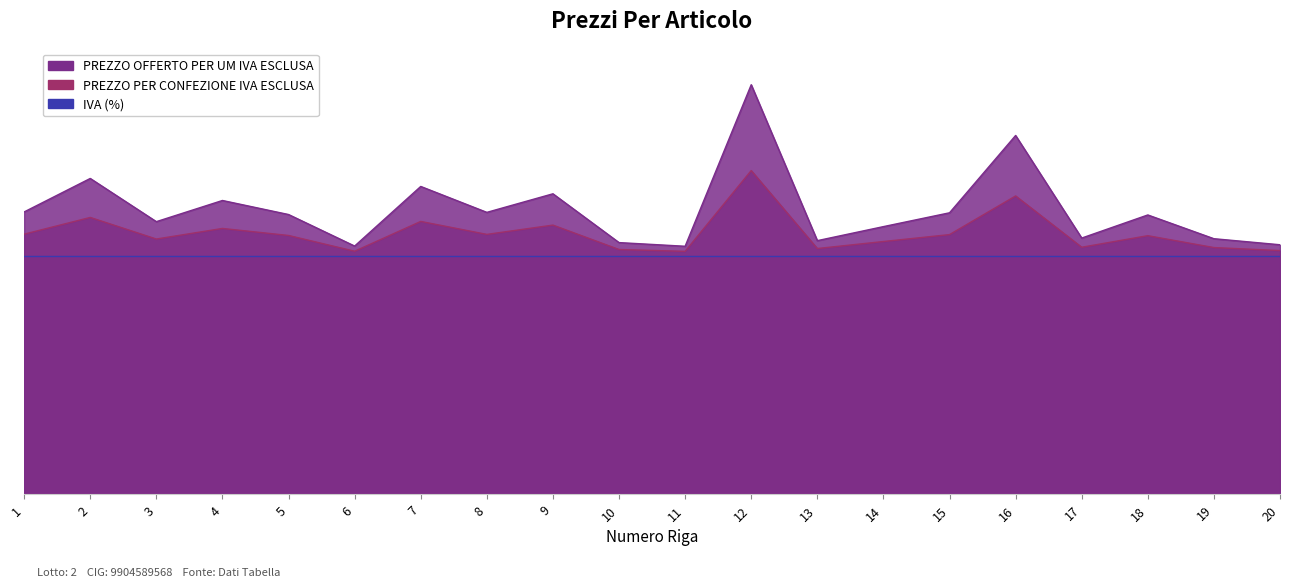

What is the spread (max minus min) of values at 16?

5.6